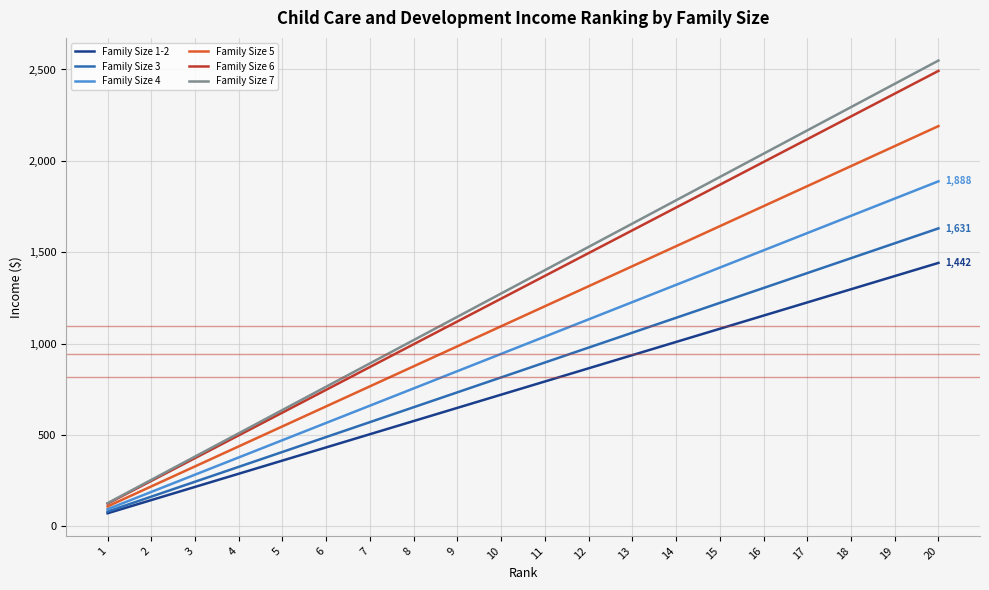

Which series changed the most between 16 and 18?

Family Size 7